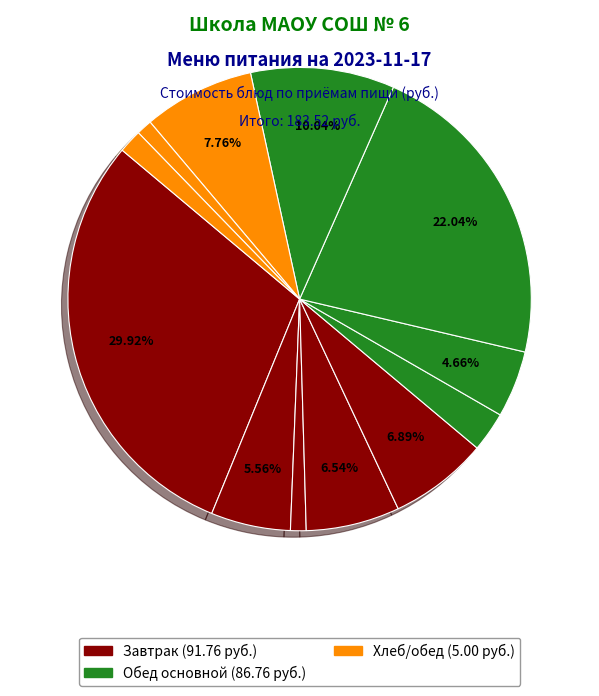

Is there a majority slice in this chart?

No